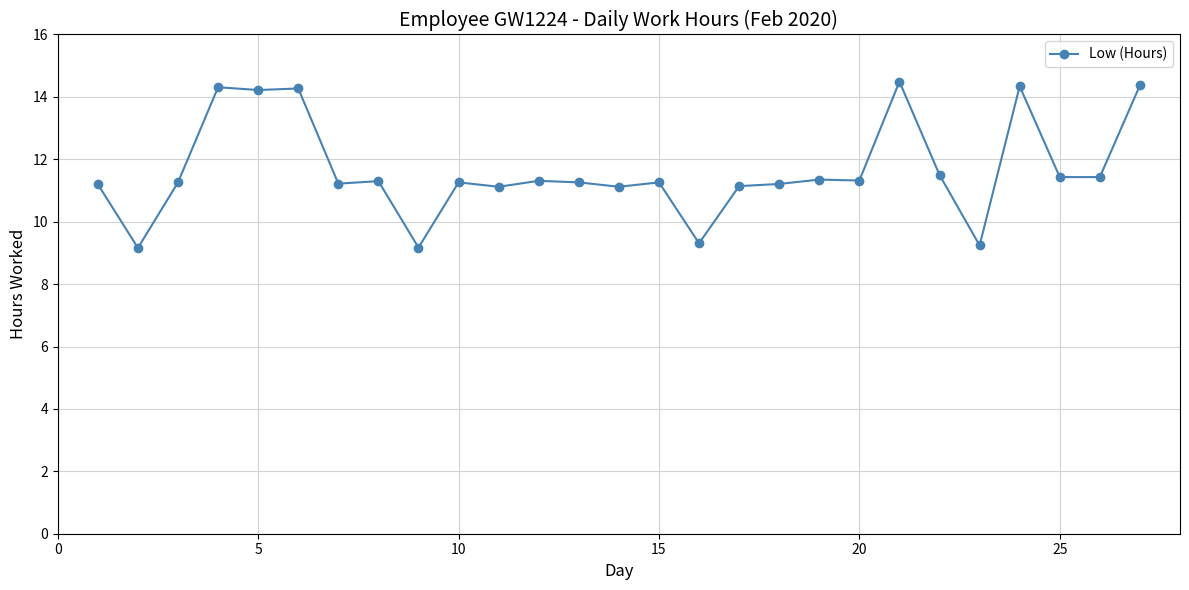

What is the difference between the second highest and minimum values?

5.2